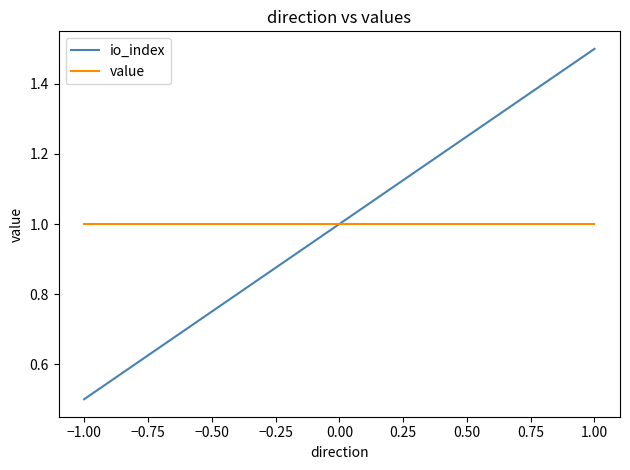

Does the chart display data point markers on the line(s)?

No